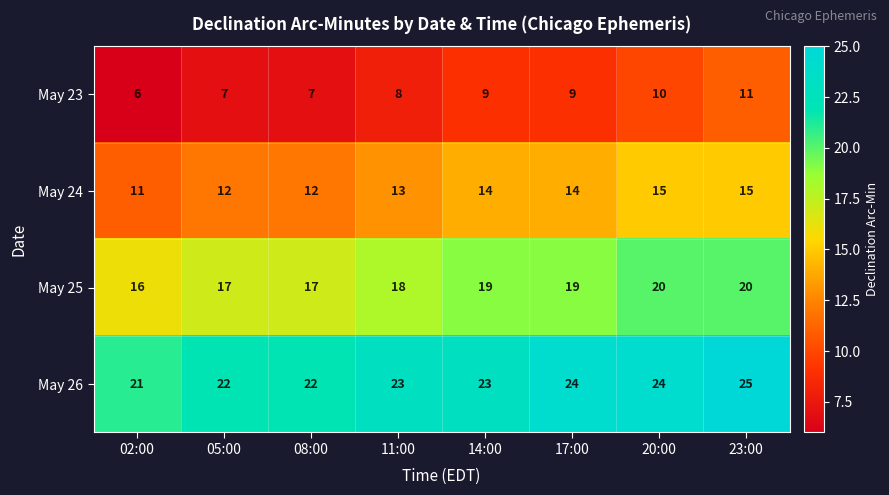

Where is May 24 nearest to the value 13?

11:00